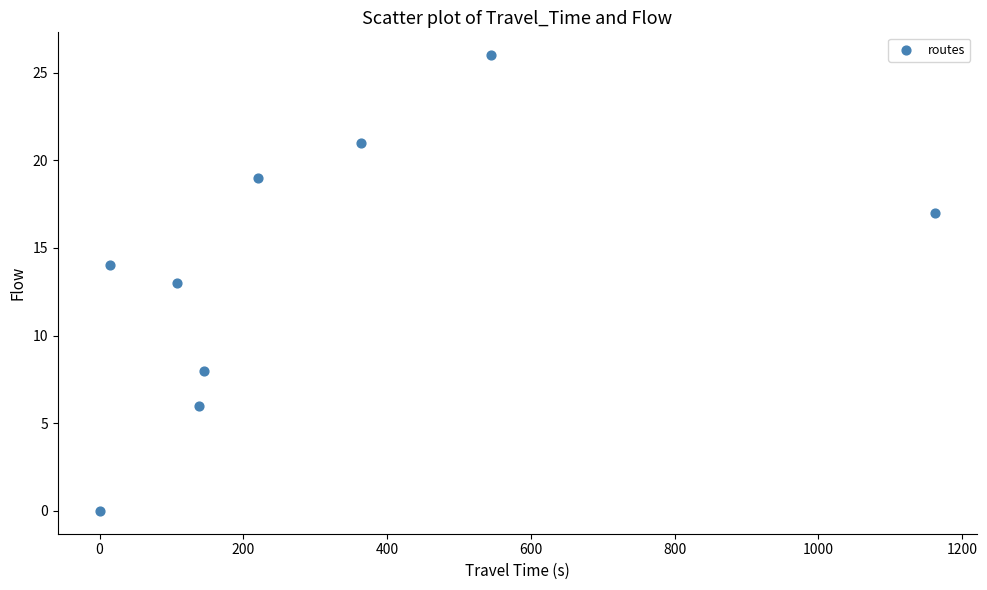

What is the range of X values (max minus min)?

1162